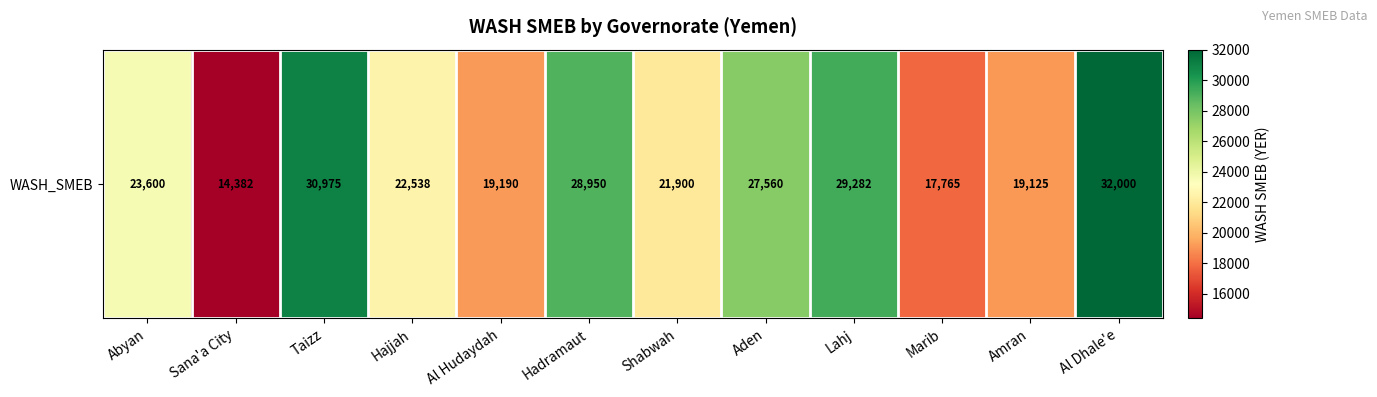

Reading left to right, list all the values displayed in this chart.

23600.0	14382.0	30975.0	22537.5	19190.0	28950.0	21900.0	27560.0	29282.5	17765.0	19125.0	32000.0